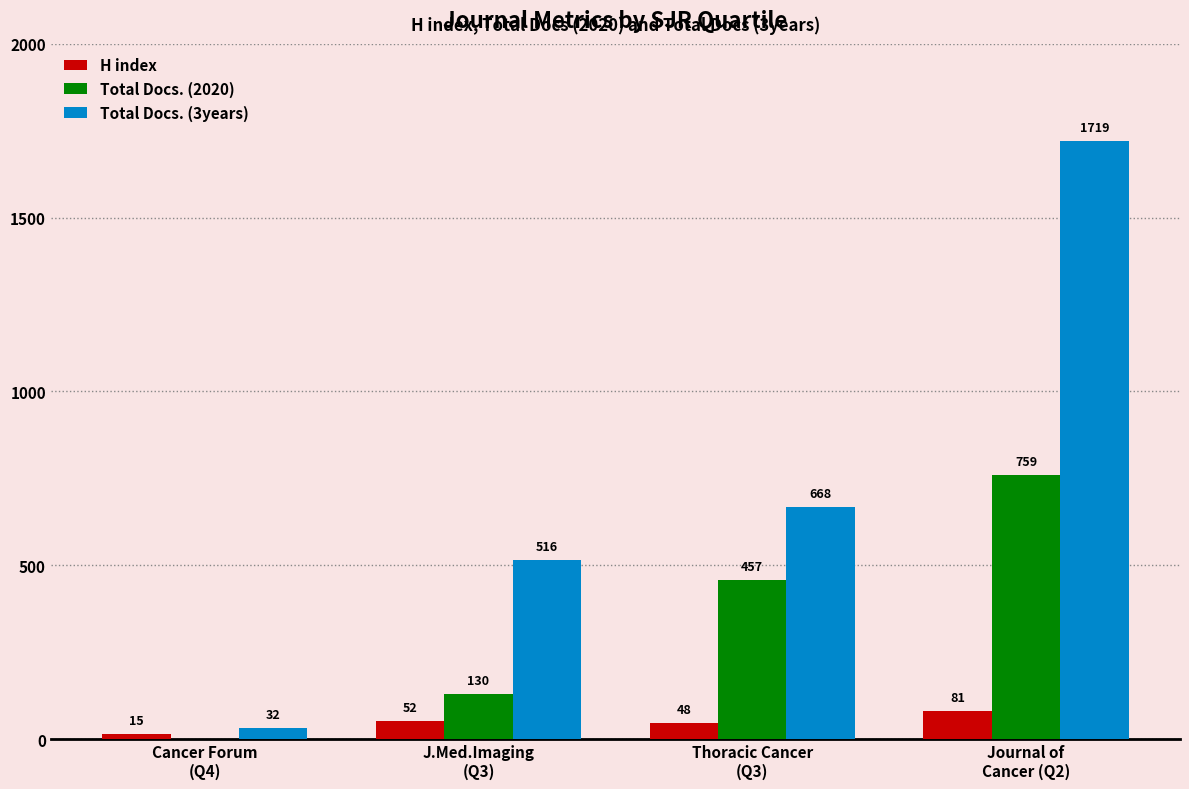

What is the difference between the Total Docs. (2020) values at Cancer Forum
(Q4) and Thoracic Cancer
(Q3)?

457